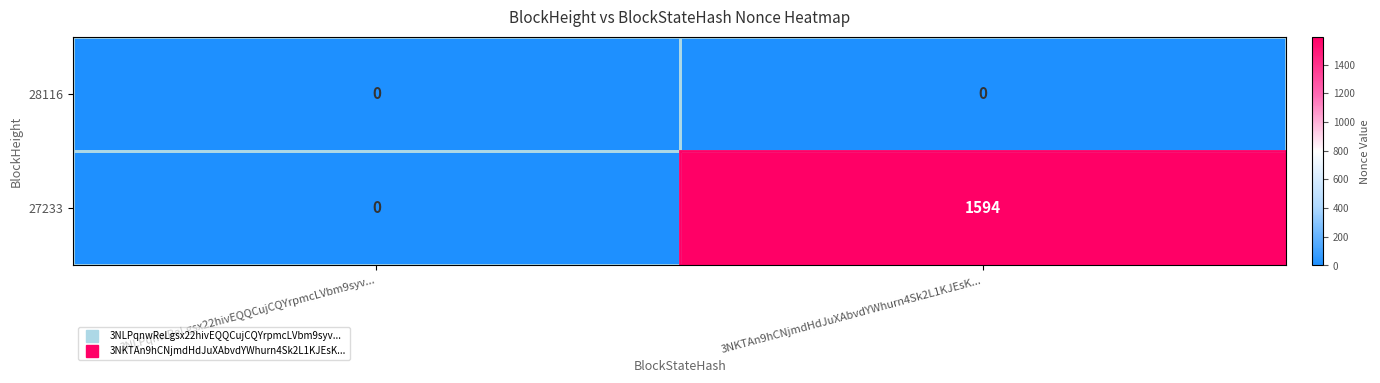

True or false: 27233 has a value of 2330 at 3NKTAn9hCNjmdHdJuXAbvdYWhurn4Sk2L1KJEsK....

False